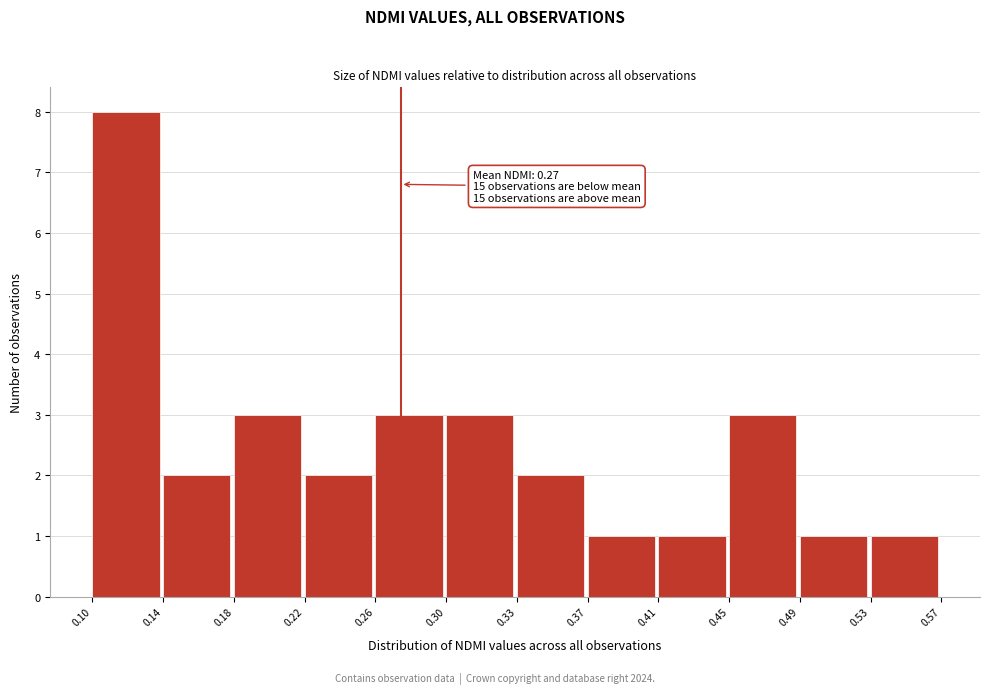

Which range on the x-axis has the tallest bar?

0.10 to 0.14